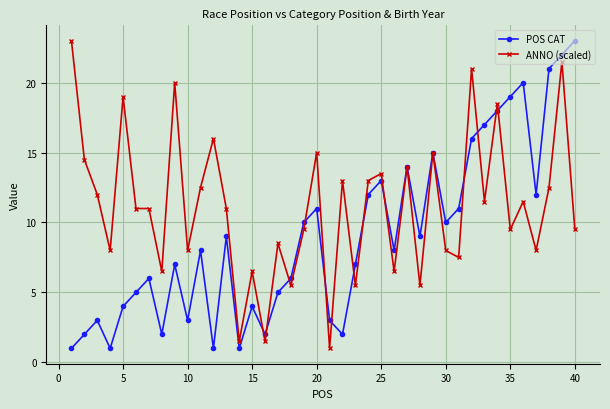

Which series has the largest total across all categories?

ANNO (scaled)